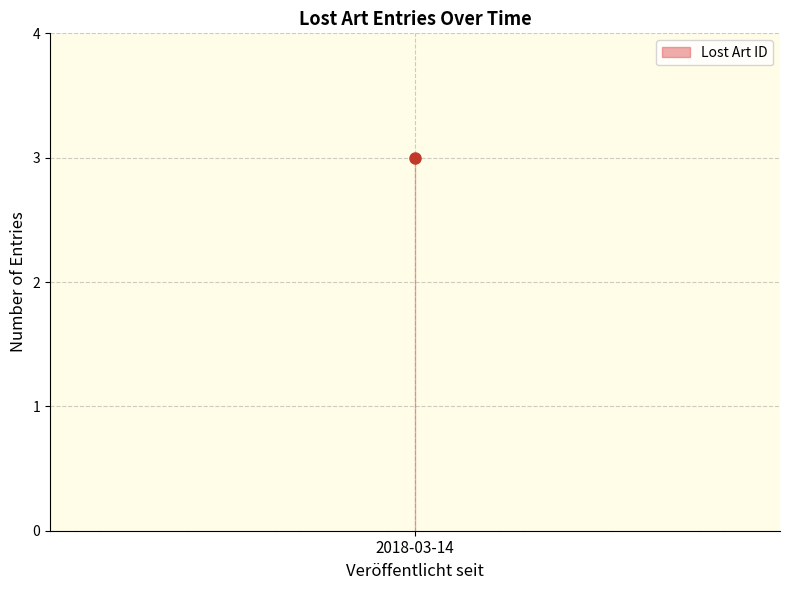

Reading right to left, list all the values displayed in this chart.

2018-03-14=576276	2018-03-14=576277	2018-03-14=576275